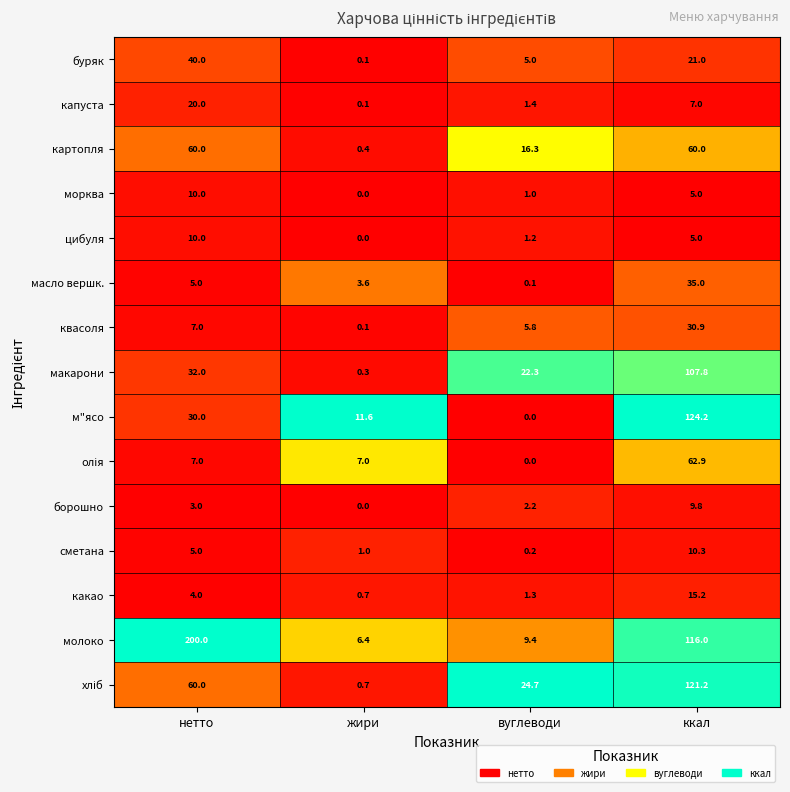

Rank the categories by м"ясо value from highest to lowest.

ккал, нетто, жири, вуглеводи